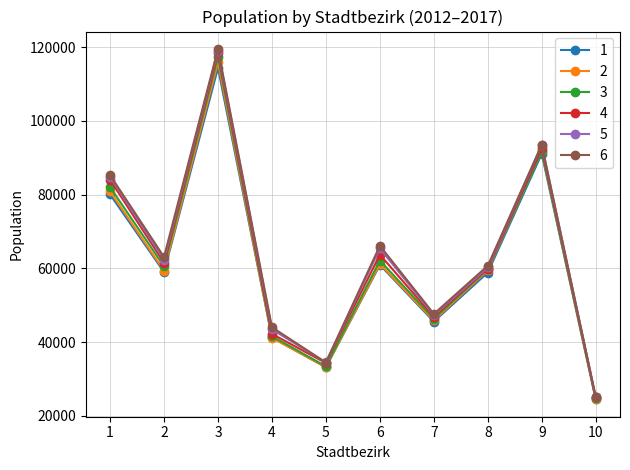

At which category is the sum across all series the highest?

3